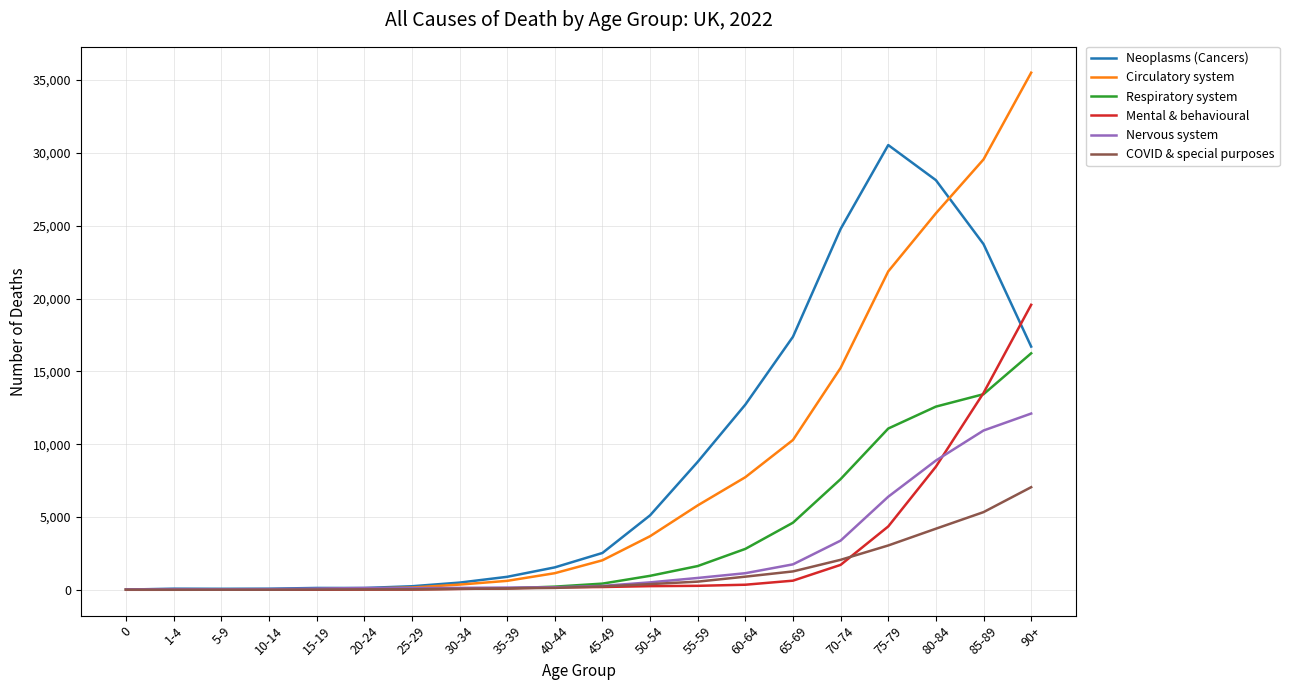

True or false: Nervous system has a value of 3082 at 75-79.

False